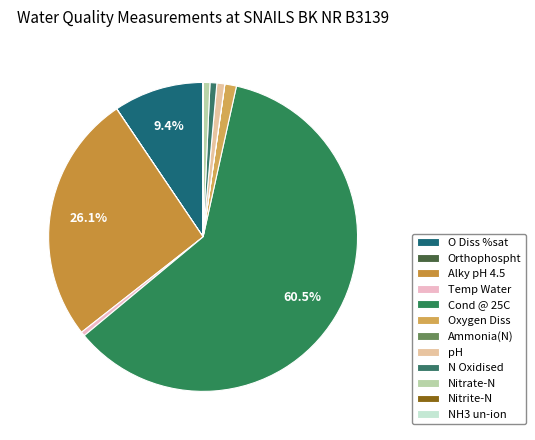

How many segments does this pie chart have?

12